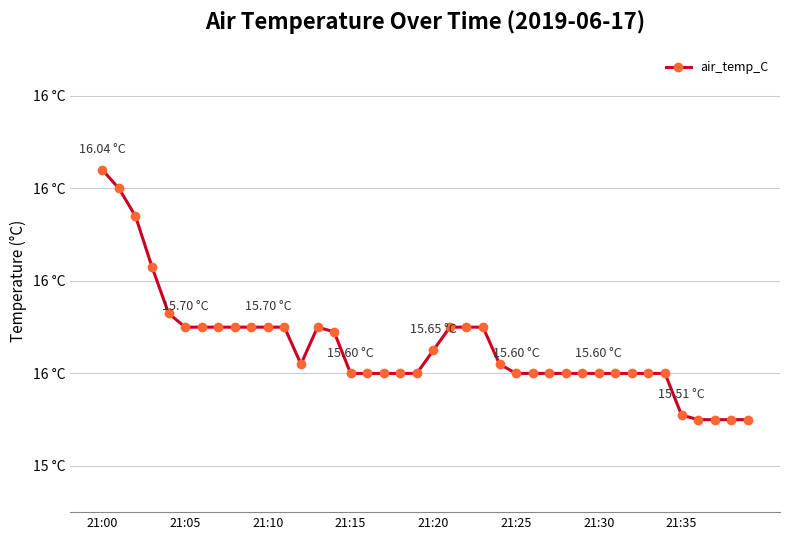

At which label is the value closest to 15?

36